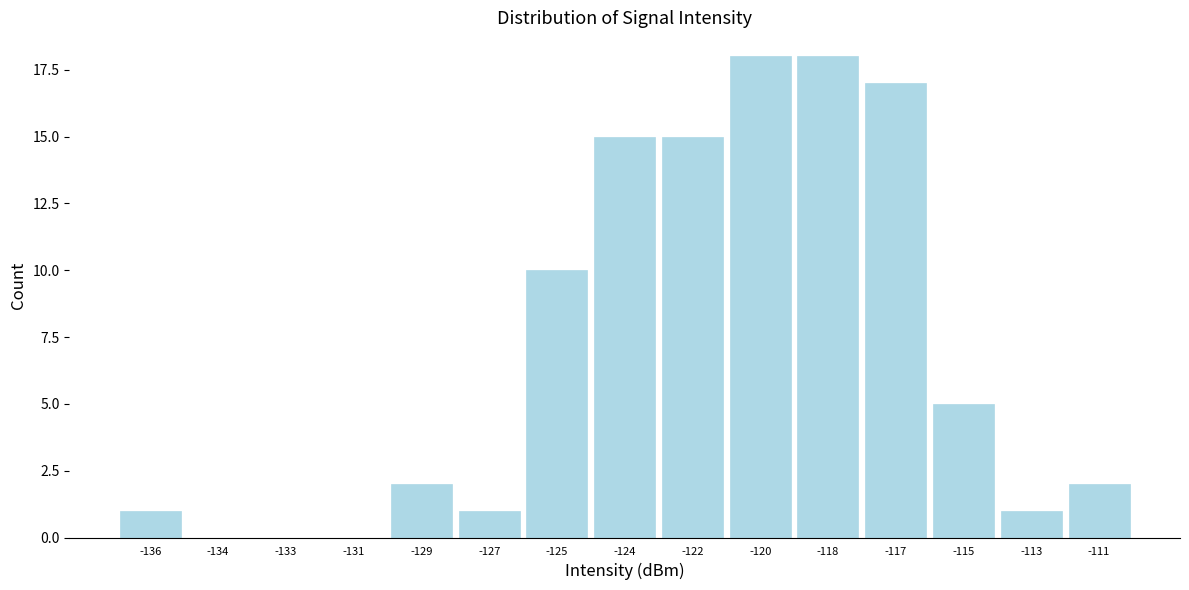

Reading left to right, list all the values displayed in this chart.

-136=1	-134=0	-133=0	-131=0	-129=2	-127=1	-125=10	-124=15	-122=15	-120=18	-118=18	-117=17	-115=5	-113=1	-111=2